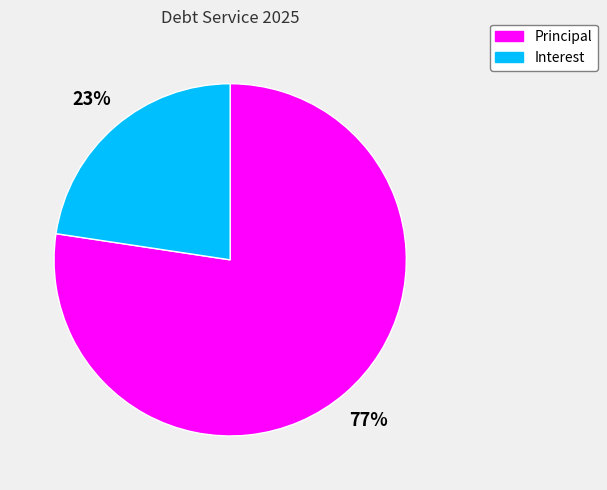

Combined, do Interest and Principal account for over 50%?

Yes